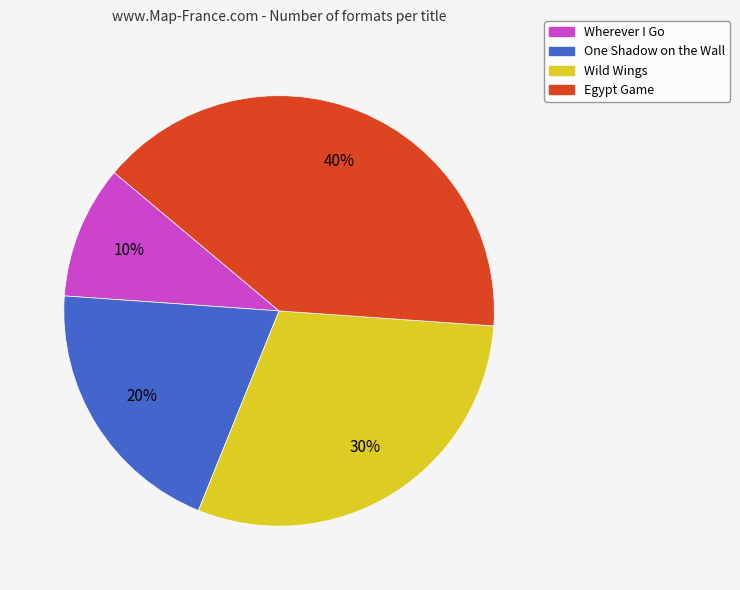

Rank the categories by value from highest to lowest.

Egypt Game, Wild Wings, One Shadow on the Wall, Wherever I Go